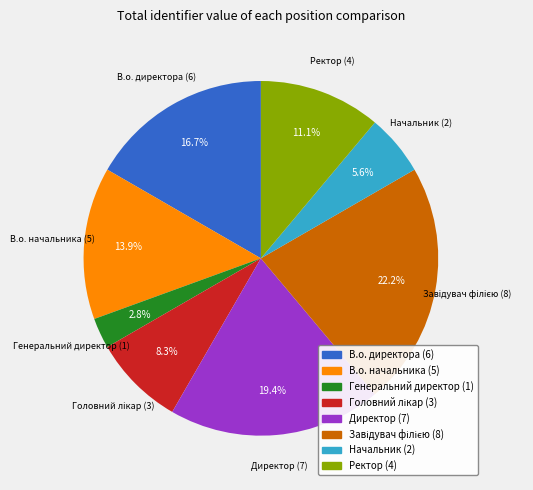

What percentage is the В.о. директора slice, to the nearest percent?

17%